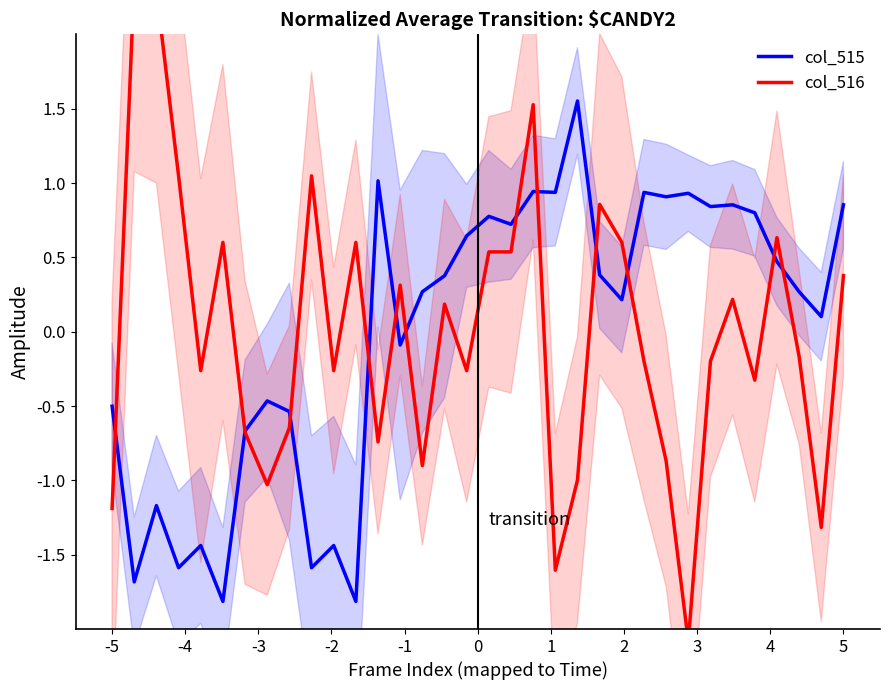

The value of col_515 at 31 is 0.4. True or false?

False